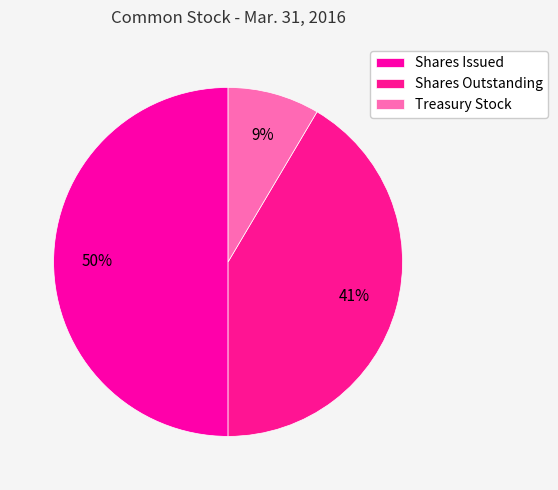

Is there a majority slice in this chart?

No